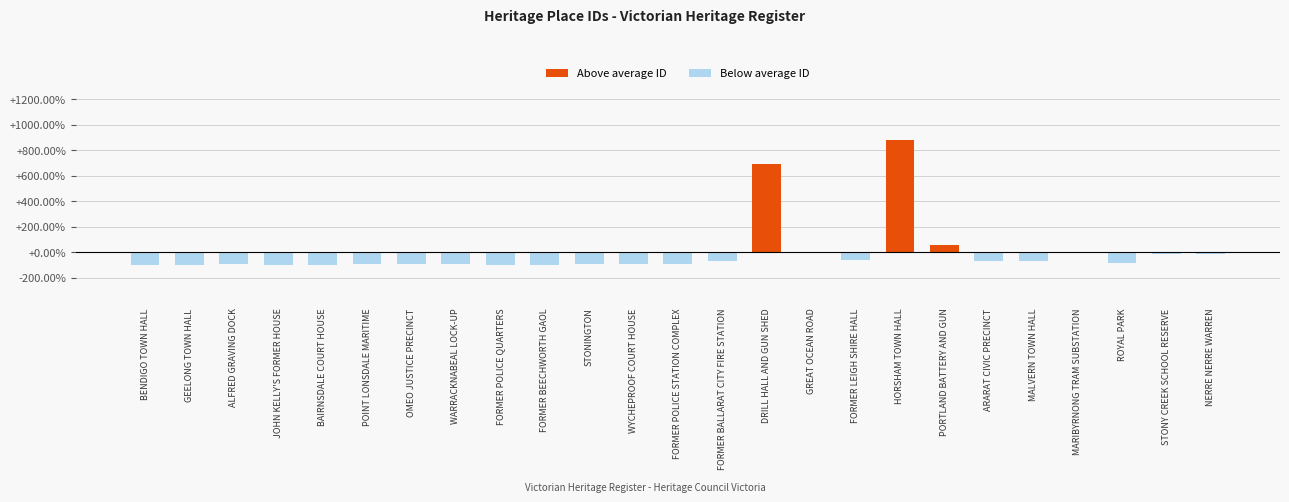

What is the maximum value shown in the chart?

877.4